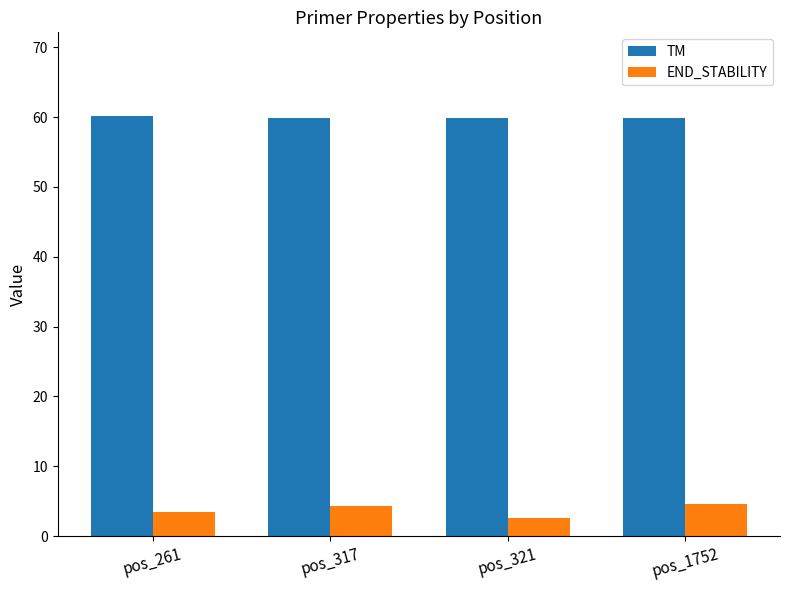

List the series in order of their peak value, lowest first.

END_STABILITY, TM